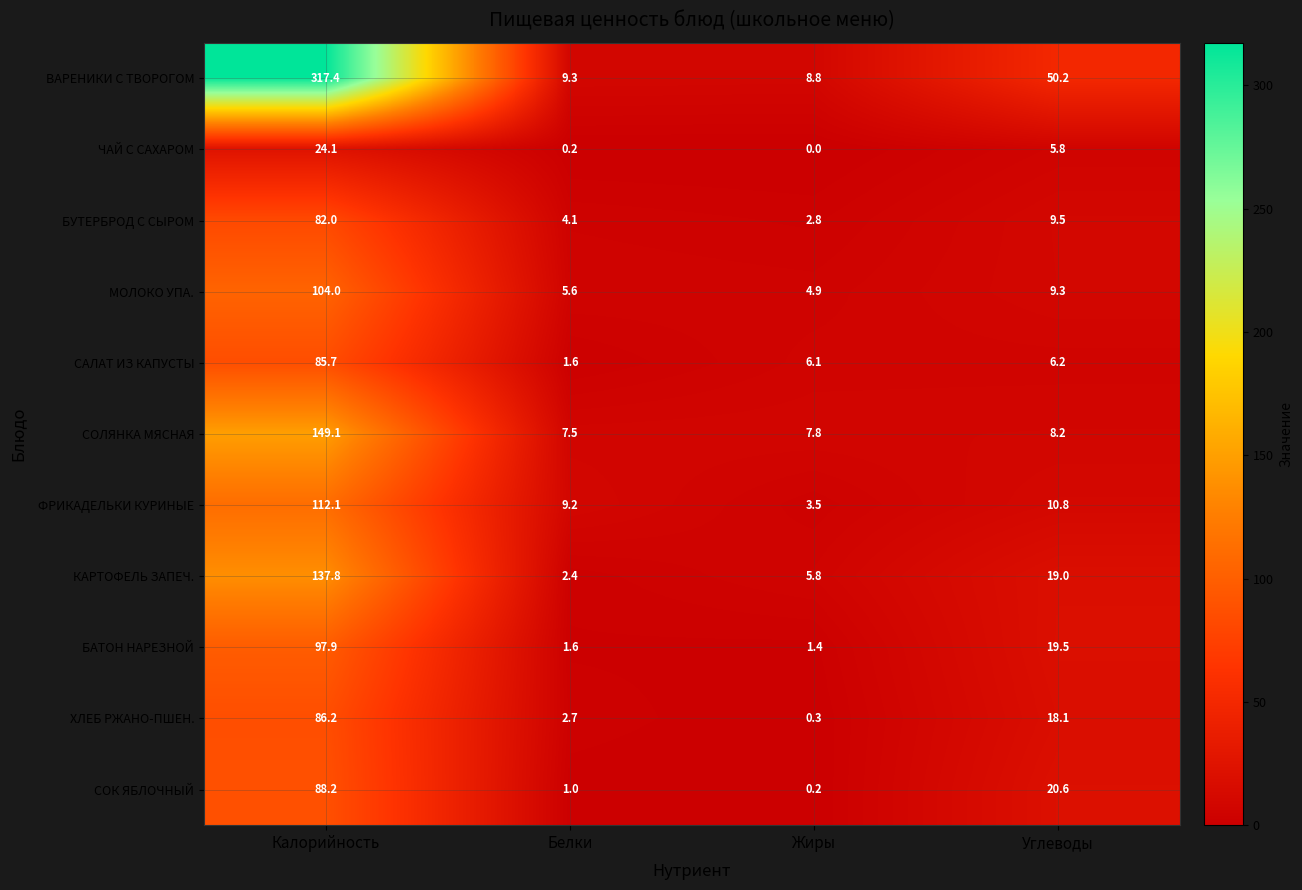

How many categories are shown in the chart?

4